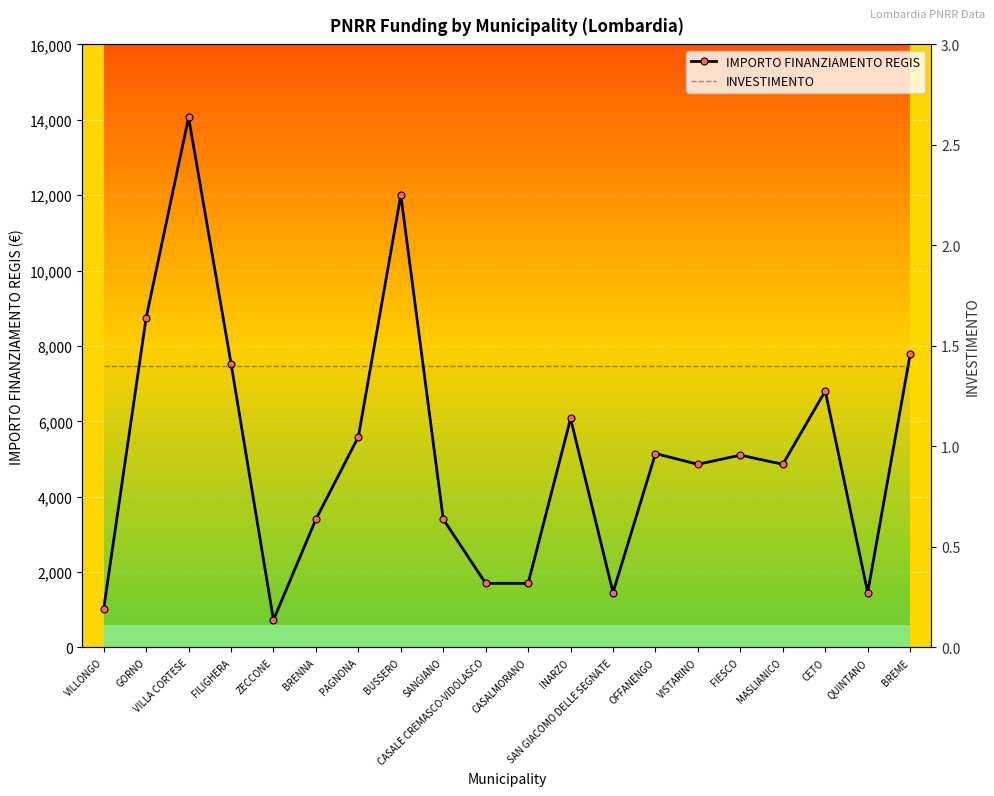

How many data points does each series have?

20